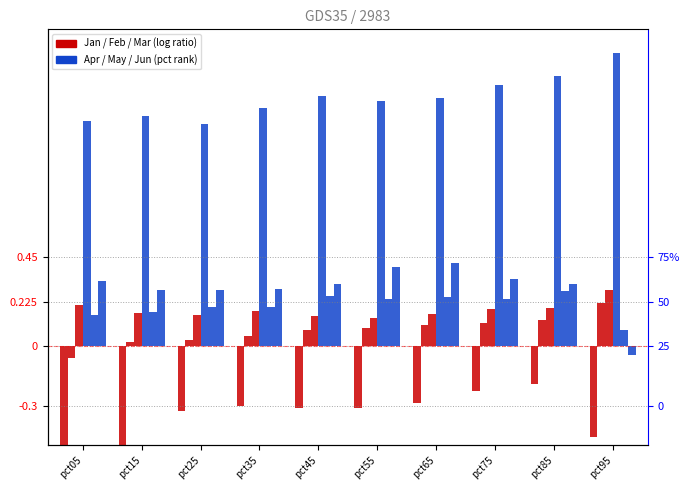

Is it true that Jan equals -0.5 at pct45?

False